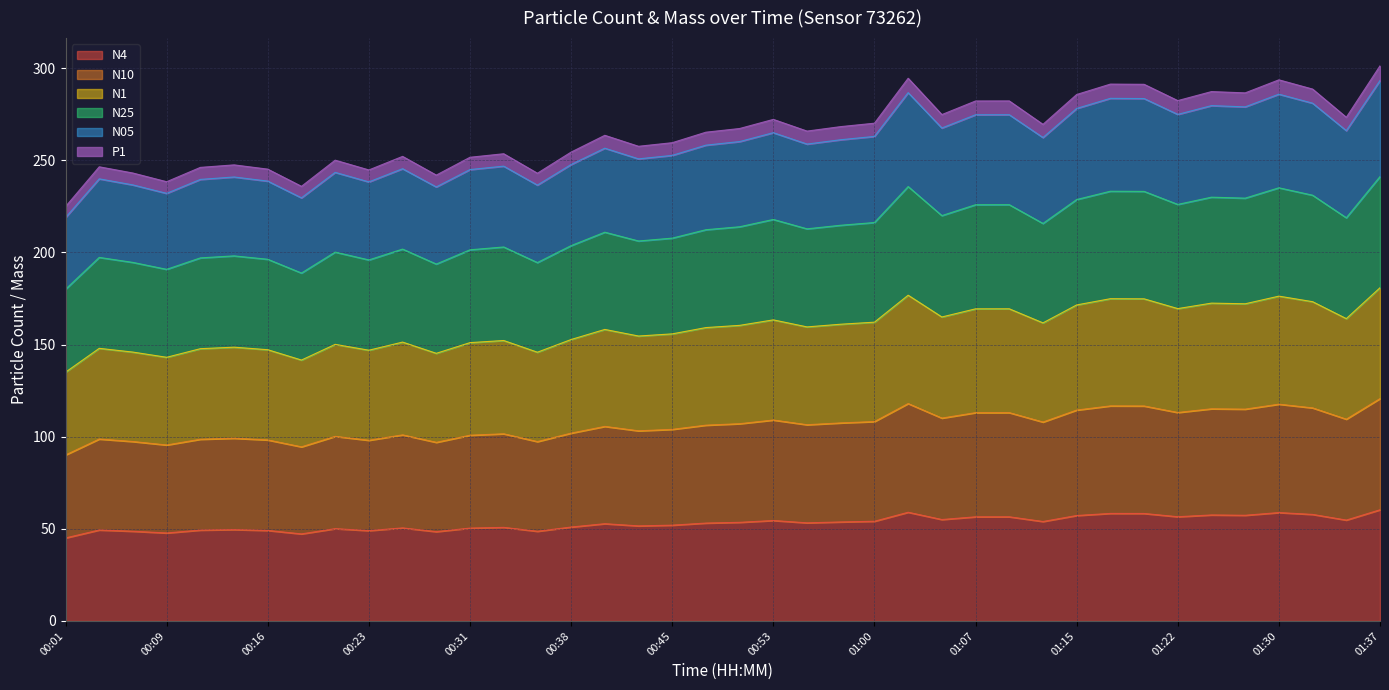

Which series has the largest total across all categories?

N1